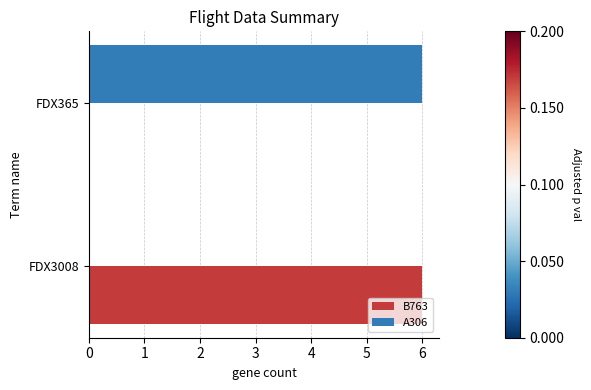

Which category has the highest value in the A306 series?

FDX365